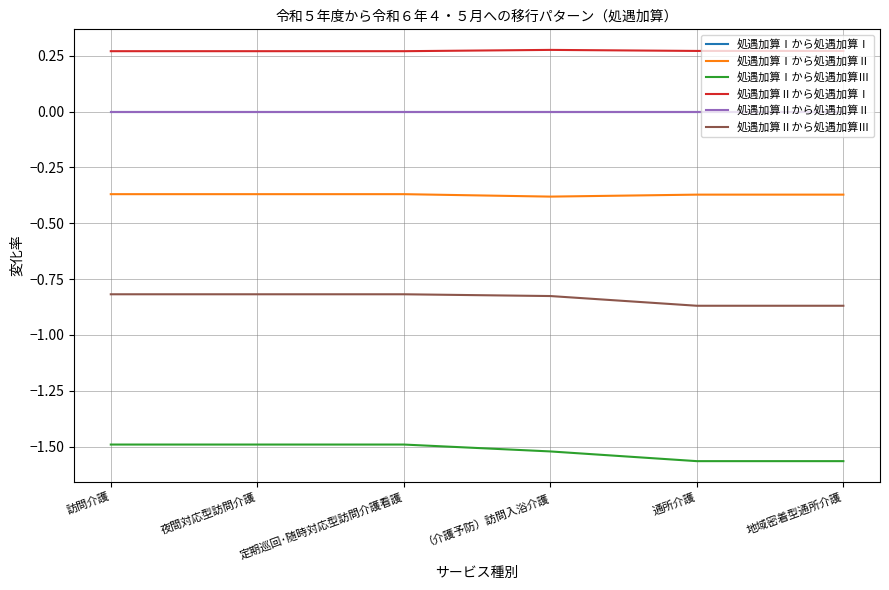

At which category does 処遇加算Ⅱから処遇加算Ⅰ reach its first local peak?

（介護予防）訪問入浴介護